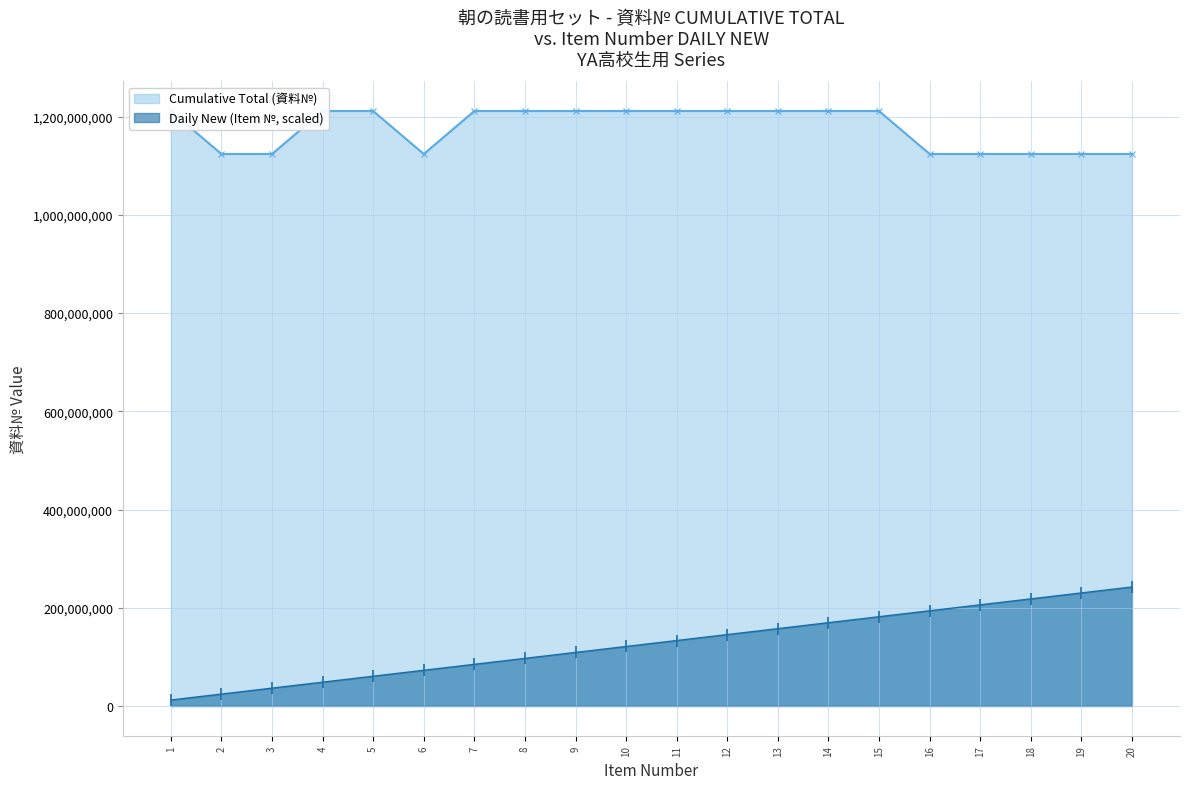

The value of Daily New (Item №) at 10 is 175155819.1. True or false?

False